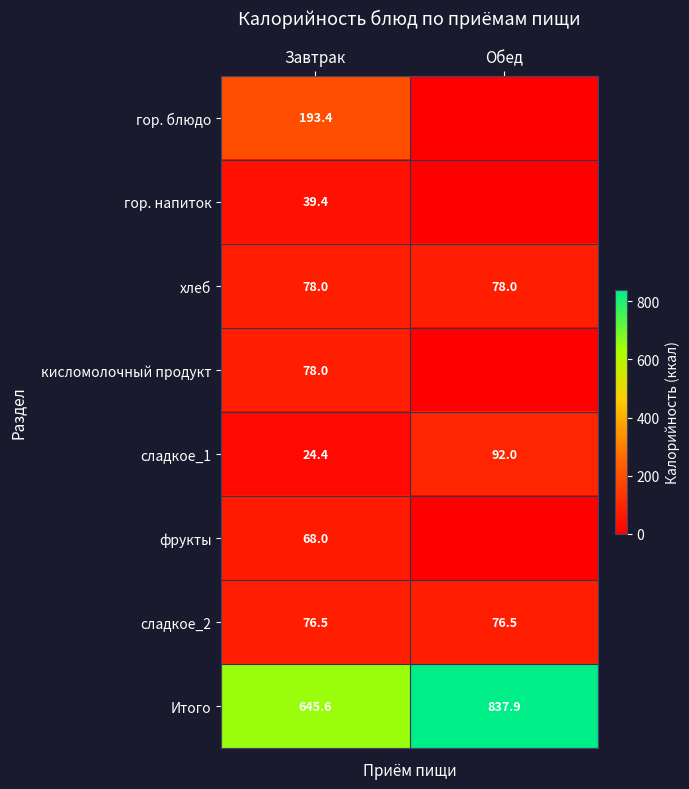

What is the average value of the сладкое_2 series?

76.5